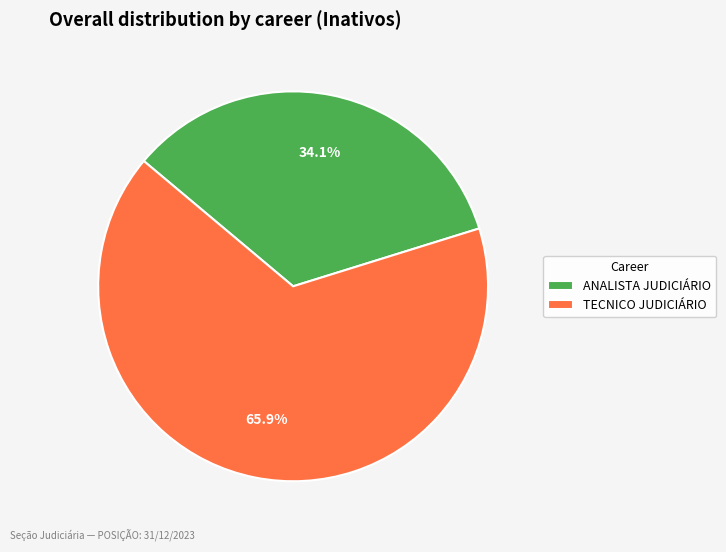

Is it true that TECNICO JUDICIÁRIO is 66% of the pie?

True